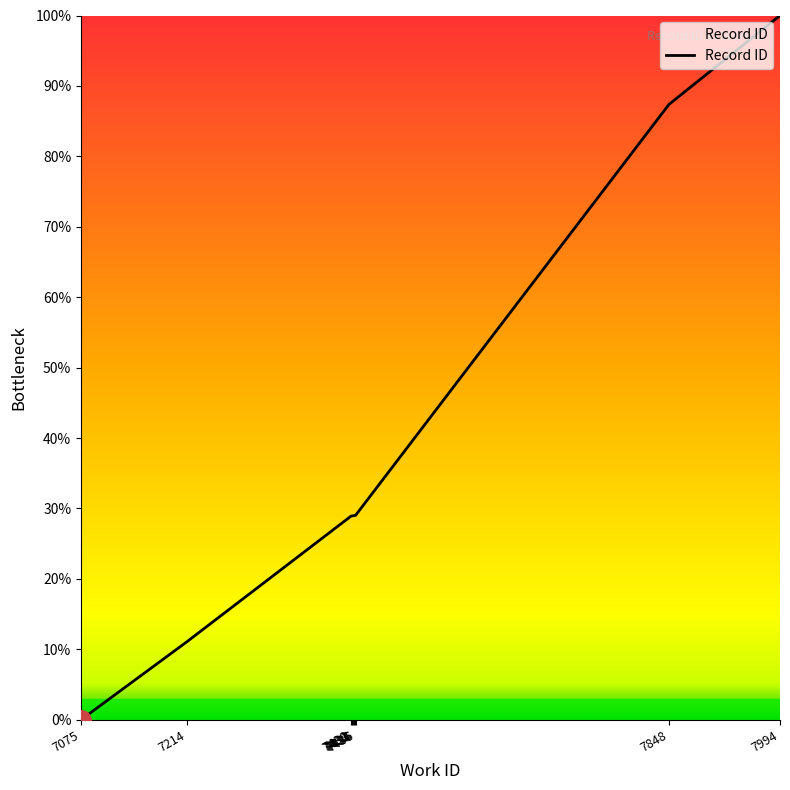

What is the value of the 9th point from the left?

87.4